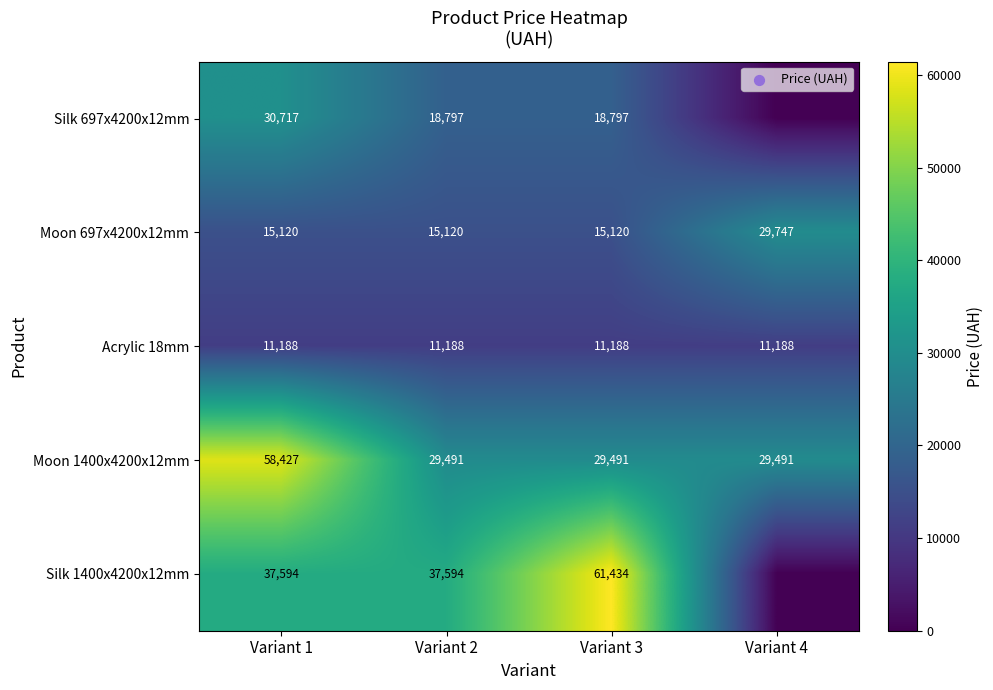

What value does the Acrylic 18mm series have at Variant 1?

11188